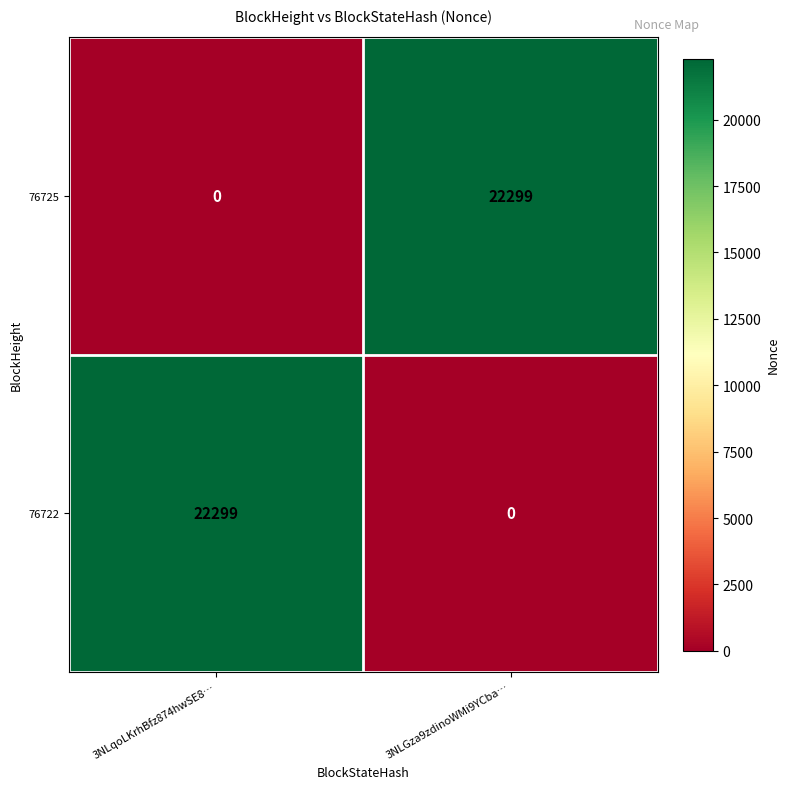

Where is 76725 nearest to the value 11149?

3NLqoLKrhBfz874hwSE8…